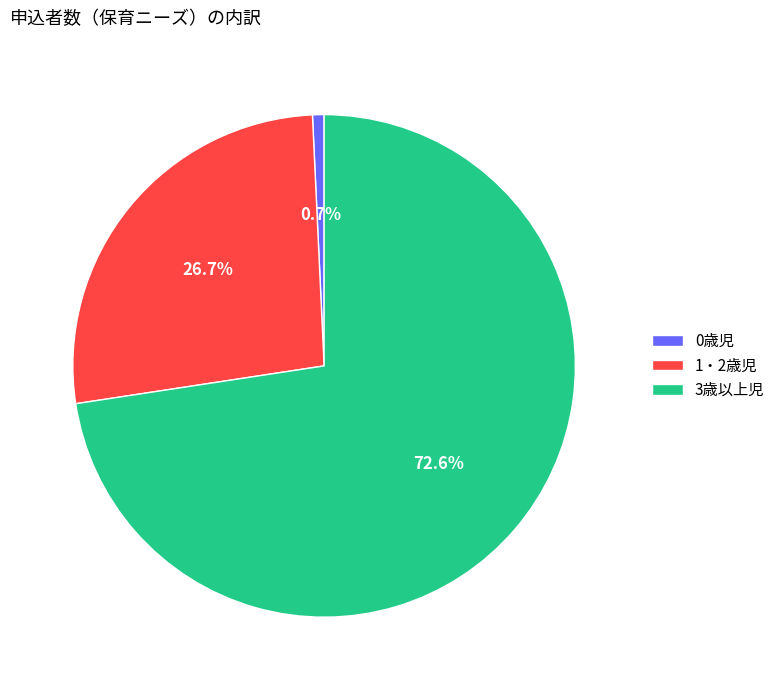

To the nearest percent, what is the difference between the largest and smallest slice percentages?

72%